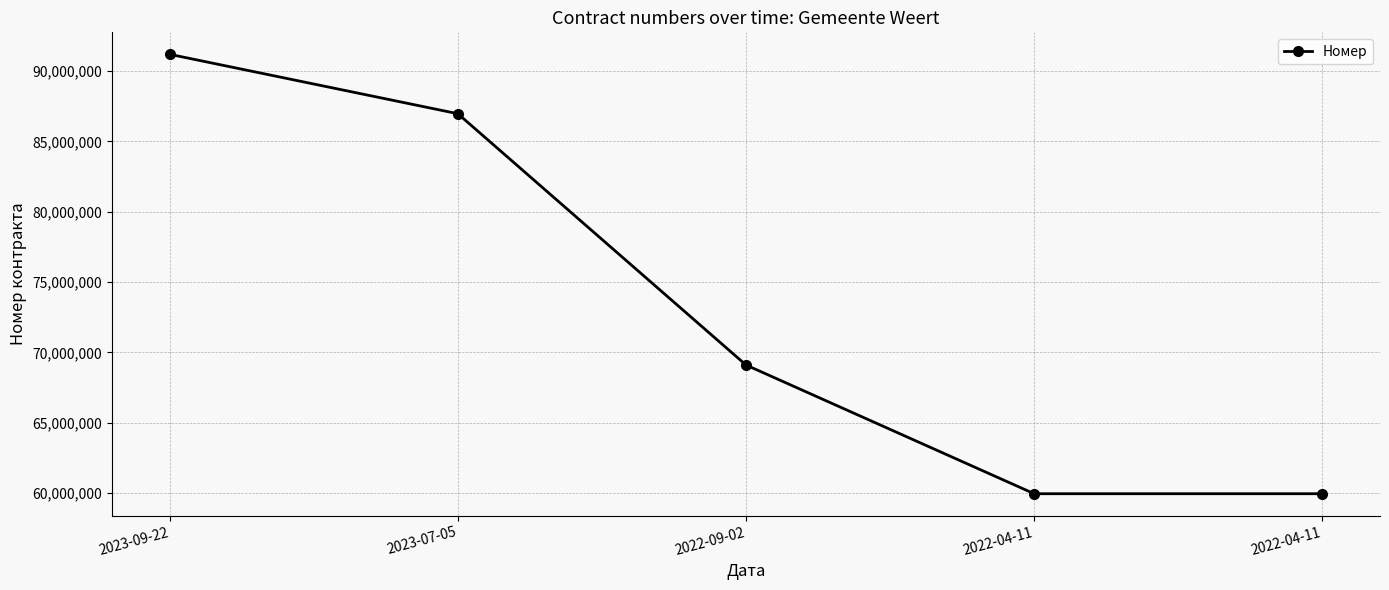

Which label corresponds to the smallest value in the chart?

2022-04-11